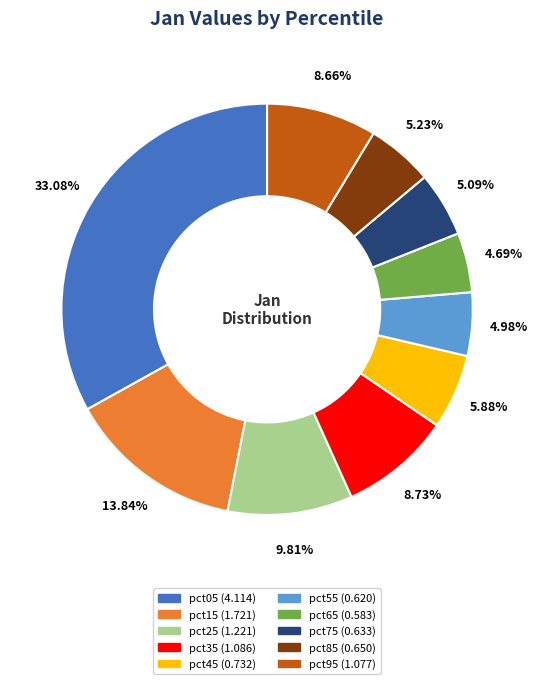

What is the largest slice in the pie chart?

pct05